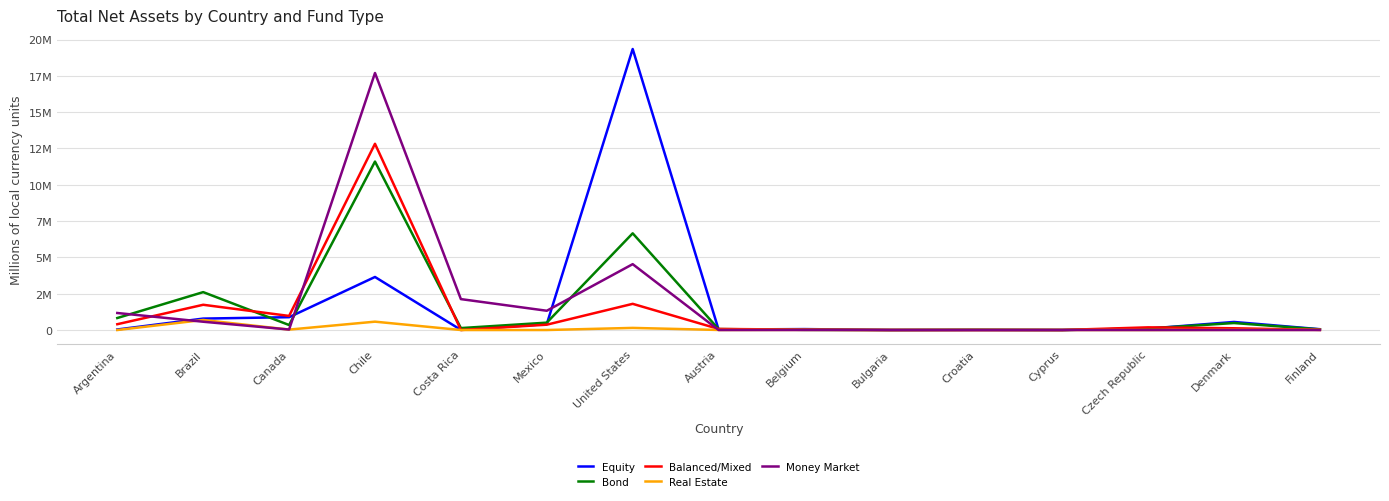

Does the chart display data point markers on the line(s)?

No